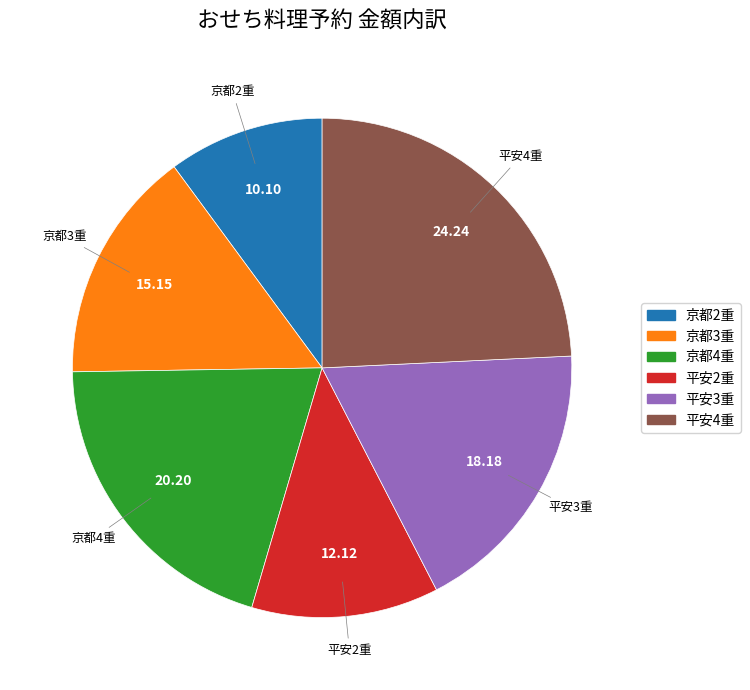

Count the number of slices in the pie.

6